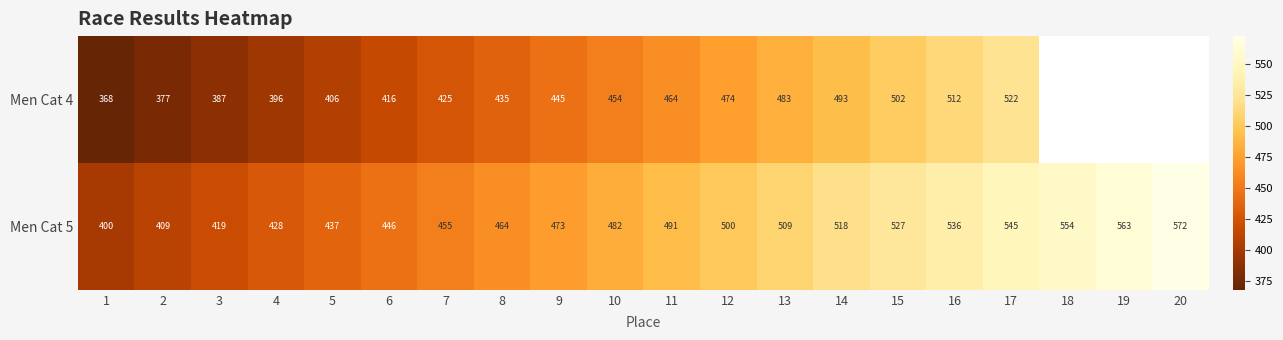

Which series has the widest spread of values?

Men Cat 5